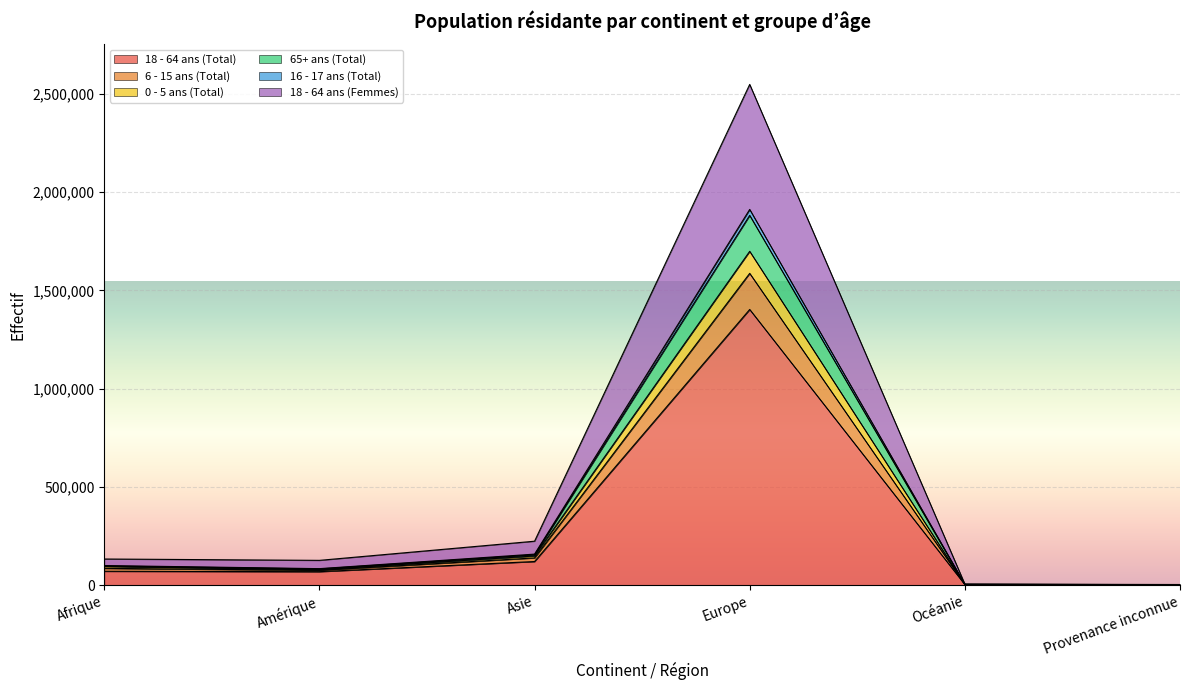

The 18 - 64 ans (Total) series shows 1402479 at Europe. True or false?

True